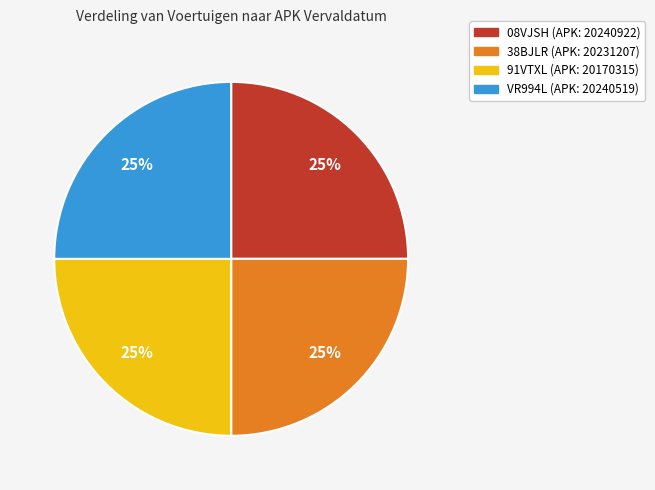

The 38BJLR slice represents 15% of the pie. True or false?

False